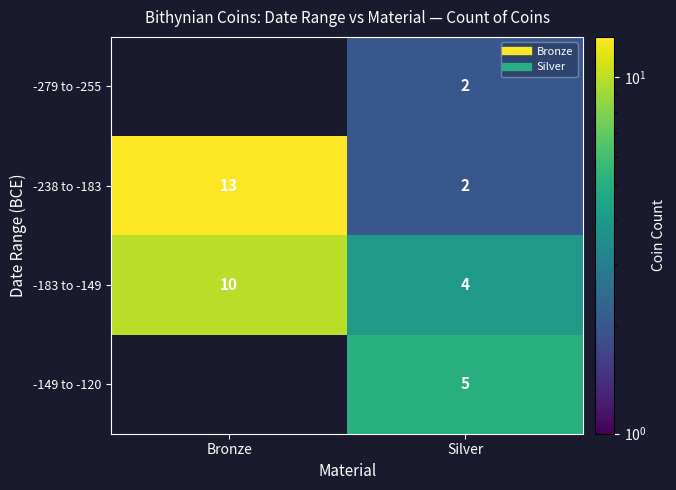

What is the difference between the -279 to -255 values at Silver and Bronze?

2